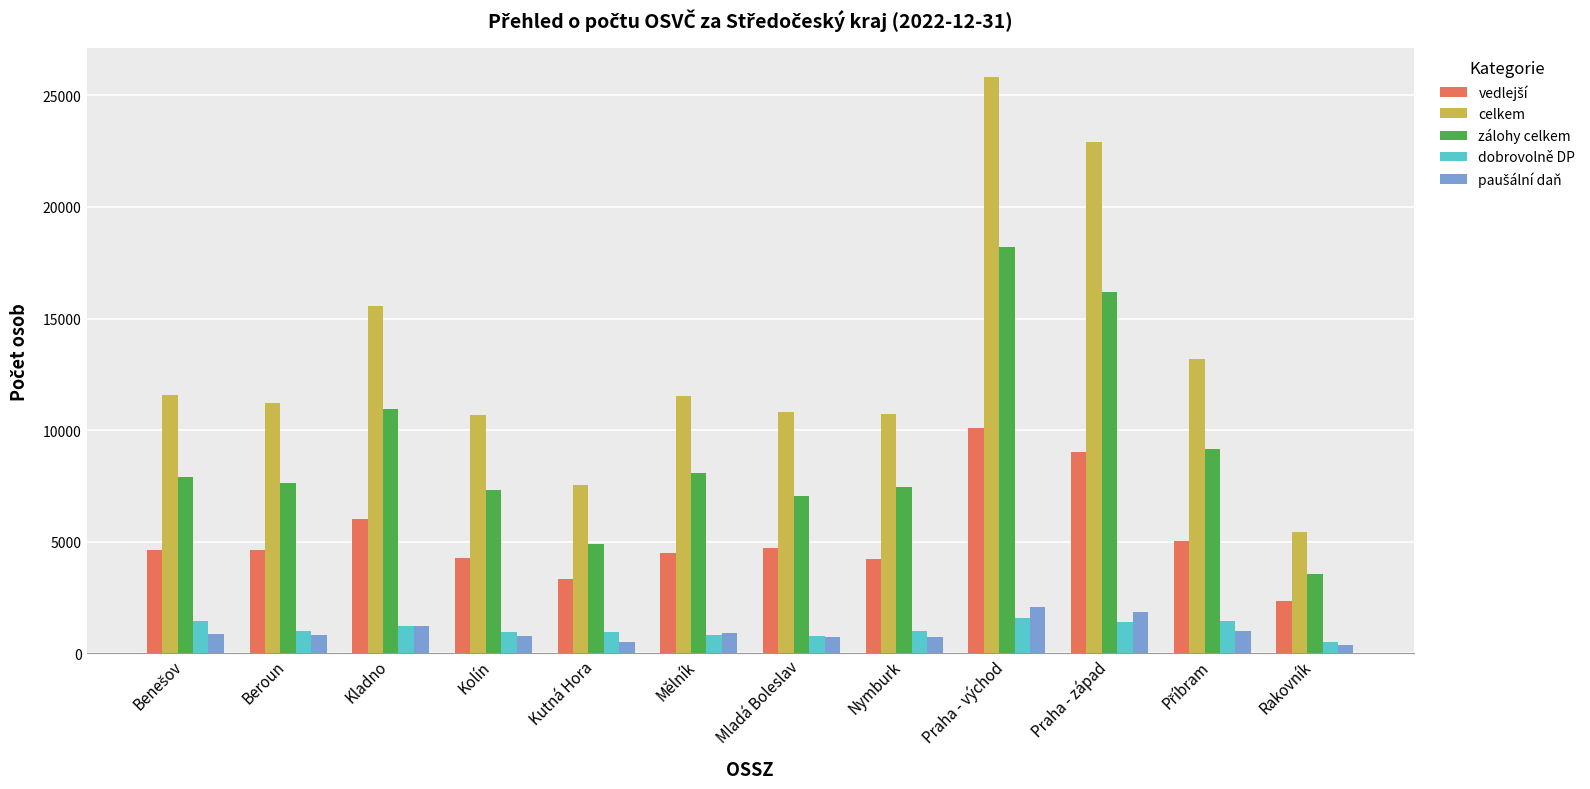

The dobrovolně DP series shows 960 at Kutná Hora. True or false?

True